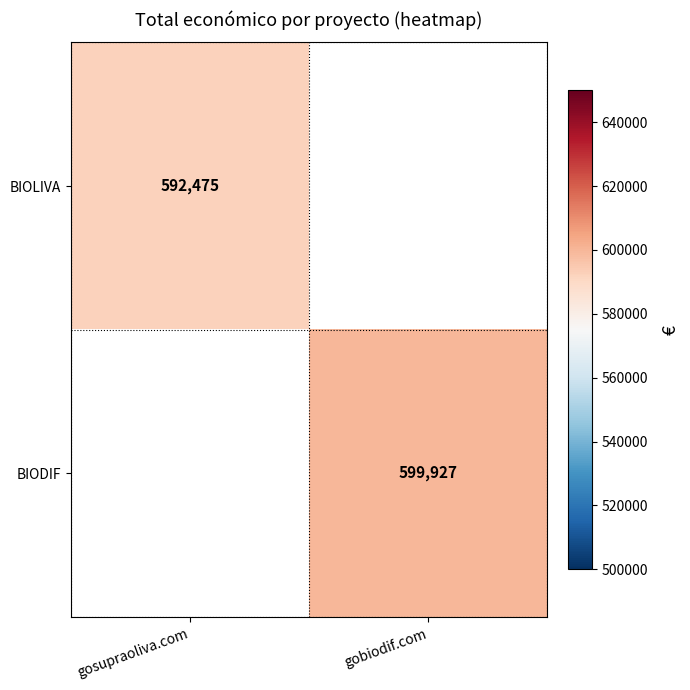

True or false: BIOLIVA has a value of 290481 at gosupraoliva.com.

False